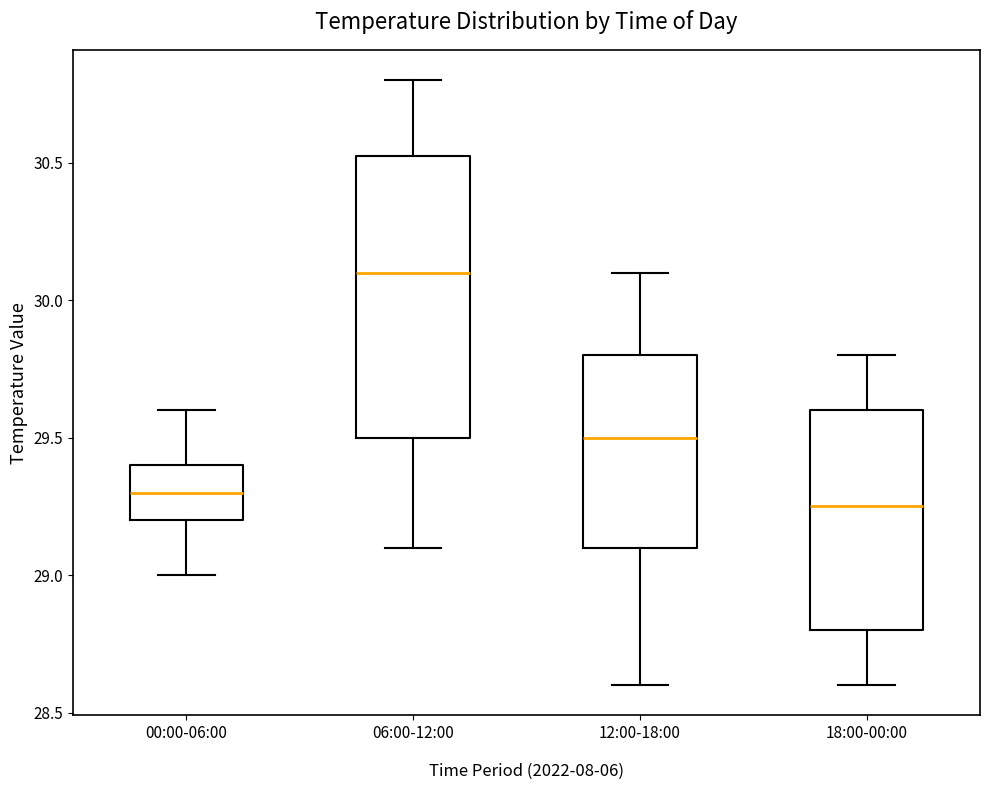

Reading left to right, transcribe this box plot: for each box, give where its median line is, the range the box spans, and where its two whiskers end, as read against the y-axis. The values are not printed on the chart, so give them approximately, as read against the axis.

00:00-06:00: median 29.30, box 29.20 to 29.40, whiskers 29.00 to 29.60
06:00-12:00: median 30.10, box 29.50 to 30.55, whiskers 29.10 to 30.80
12:00-18:00: median 29.50, box 29.10 to 29.80, whiskers 28.60 to 30.10
18:00-00:00: median 29.25, box 28.80 to 29.60, whiskers 28.60 to 29.80